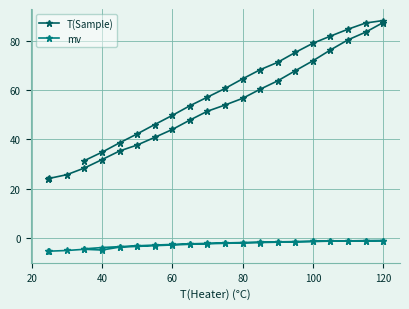

Reading left to right, what are all the values shown in this chart?

T(Sample): 24.0	24.2	25.7	28.4	31.8	35.3	37.7	40.8	44.0	47.8	51.4	53.9	56.6	60.3	63.7	67.8	71.8	76.2	80.3	83.4	87.3	88.1	87.1	84.6	81.8	78.9	75.2	71.2	68.2	64.5	60.6	57.1	53.6	49.7	46.0	42.2	38.6	34.8	31.4
mv: -5.3	-5.3	-5.0	-4.5	-4.8	-3.6	-3.3	-3.0	-2.8	-2.5	-2.2	-2.1	-1.9	-1.8	-1.6	-1.5	-1.3	-1.2	-1.1	-1.0	-1.0	-1.0	-1.0	-1.1	-1.2	-1.3	-1.4	-1.5	-1.6	-1.8	-1.9	-2.1	-2.3	-2.5	-2.8	-3.1	-3.4	-3.8	-4.3